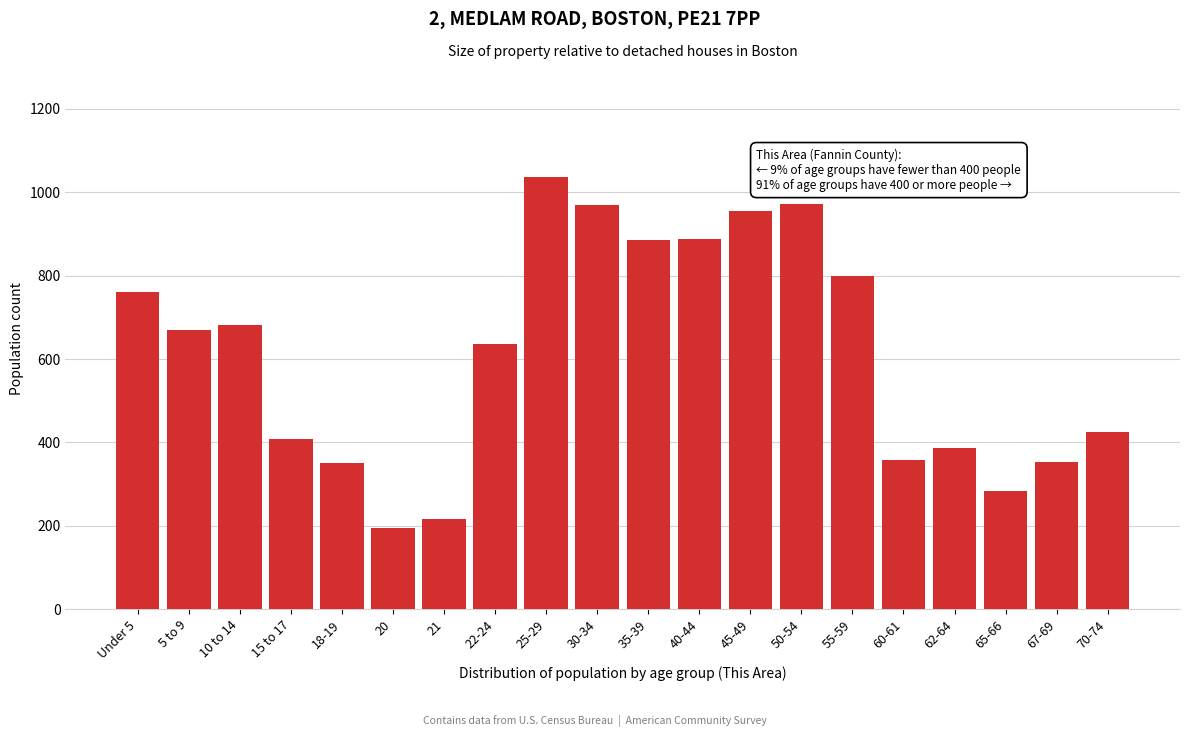

Where is the data nearest to the value 616?

22-24